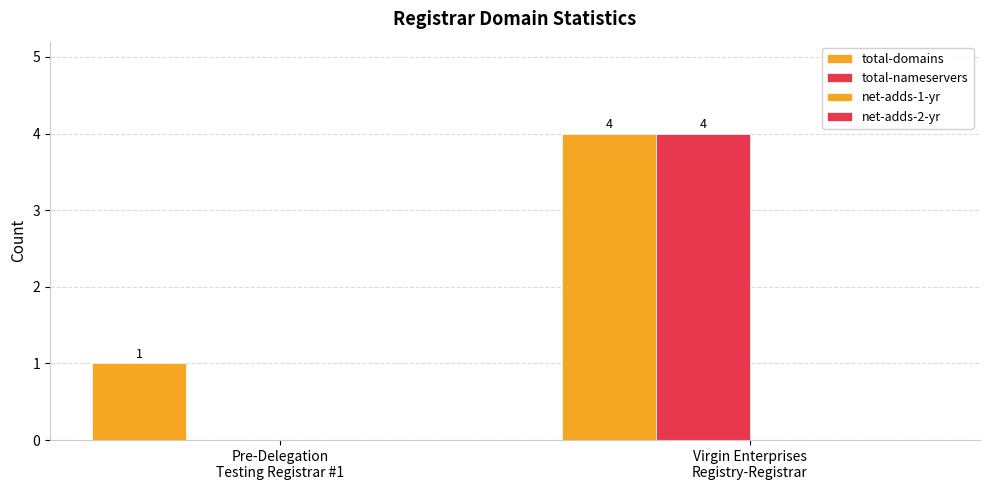

Which label corresponds to the smallest value in the chart?

Pre-Delegation
Testing Registrar #1